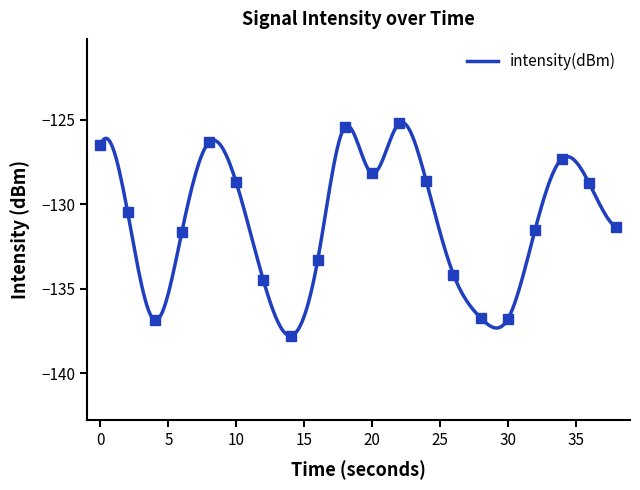

How many interior local peaks (higher than both neighbors) does the data have?

4